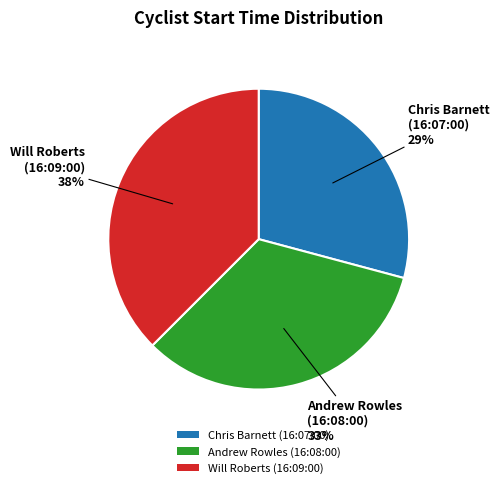

Which slice is the smallest?

Chris Barnett (16:07:00)